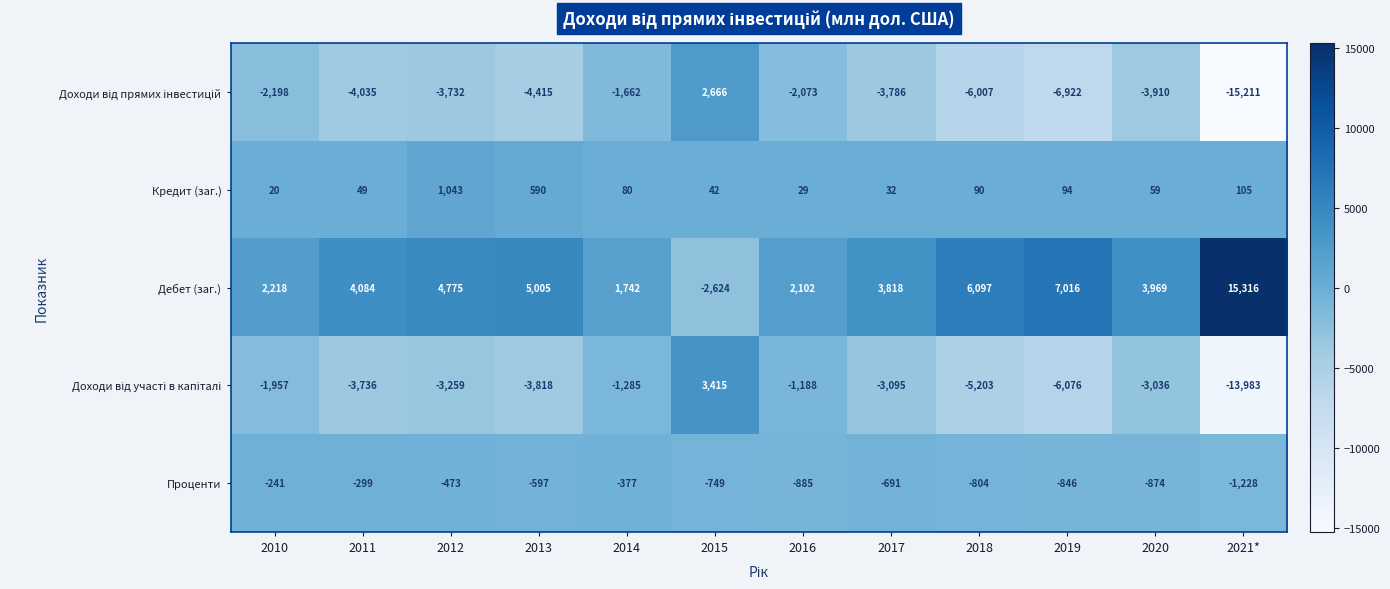

What value does the Дебет (заг.) series have at 2020?

3969